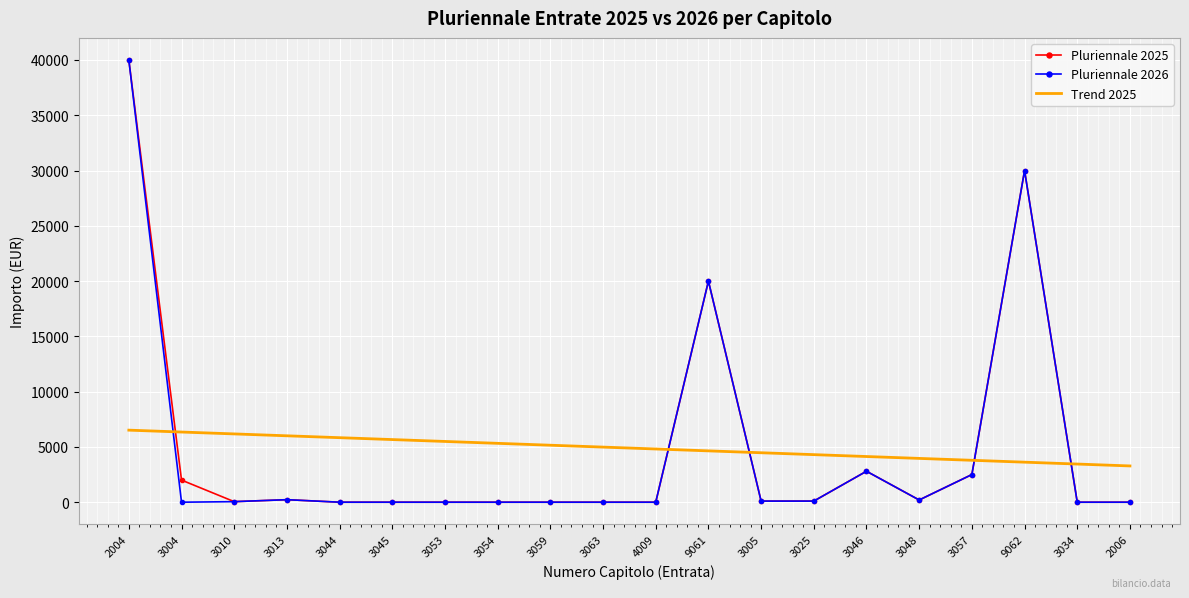

At which category does the chart reach its peak across all series?

2004